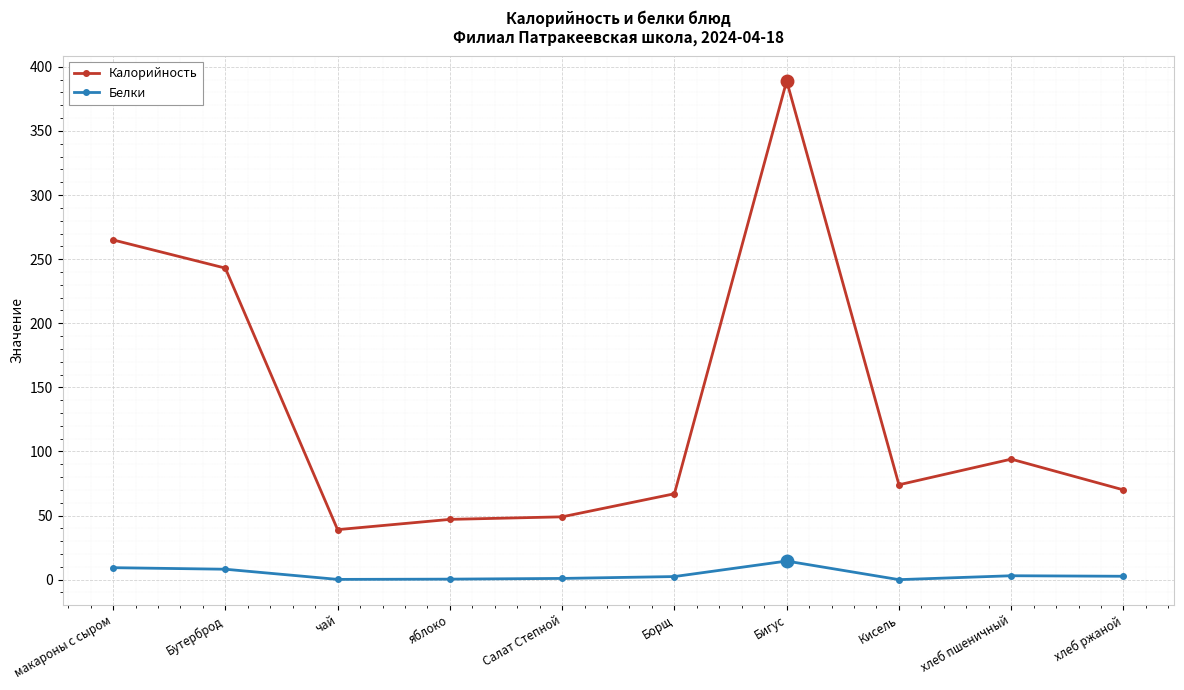

True or false: Белки and Калорийность cross at least once.

False